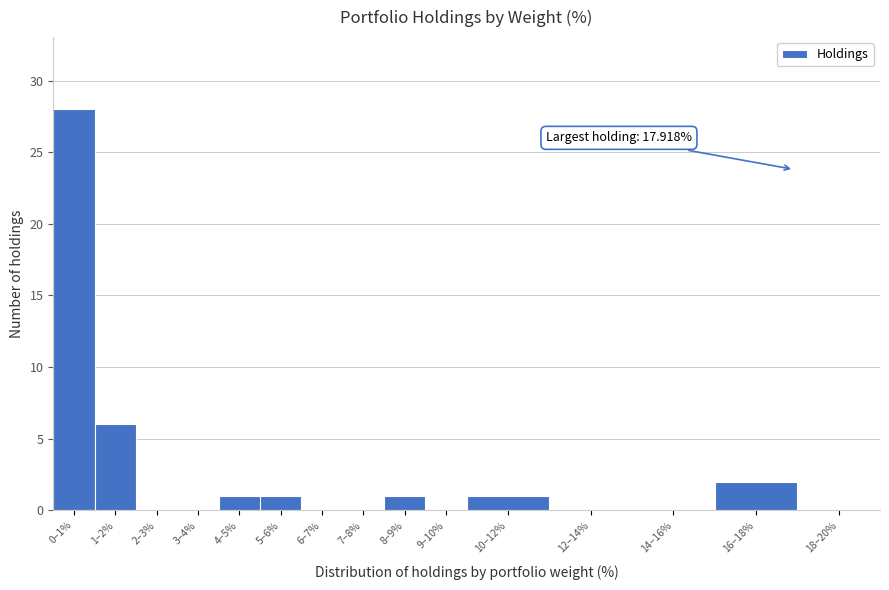

Reading right to left, list all the values displayed in this chart.

18–20%=0	16–18%=2	14–16%=0	12–14%=0	10–12%=1	9–10%=0	8–9%=1	7–8%=0	6–7%=0	5–6%=1	4–5%=1	3–4%=0	2–3%=0	1–2%=6	0–1%=28